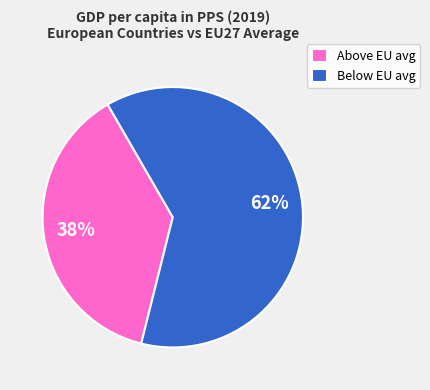

Which category has the smallest portion of the pie?

Above EU avg